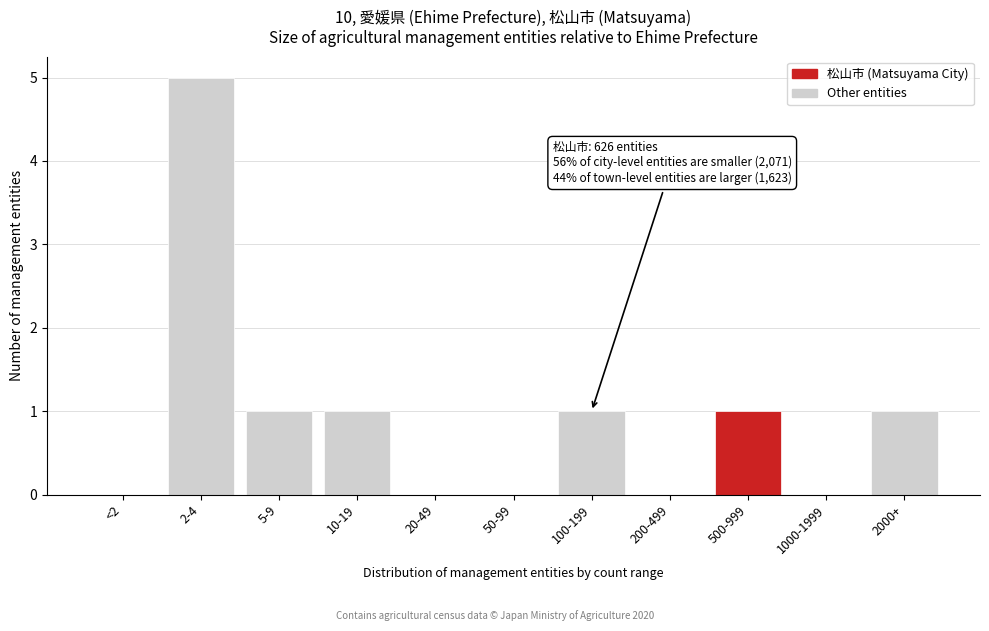

Reading left to right, transcribe all the data shown in this chart.

<2=0	2-4=5	5-9=1	10-19=1	20-49=0	50-99=0	100-199=1	200-499=0	500-999=1	1000-1999=0	2000+=1